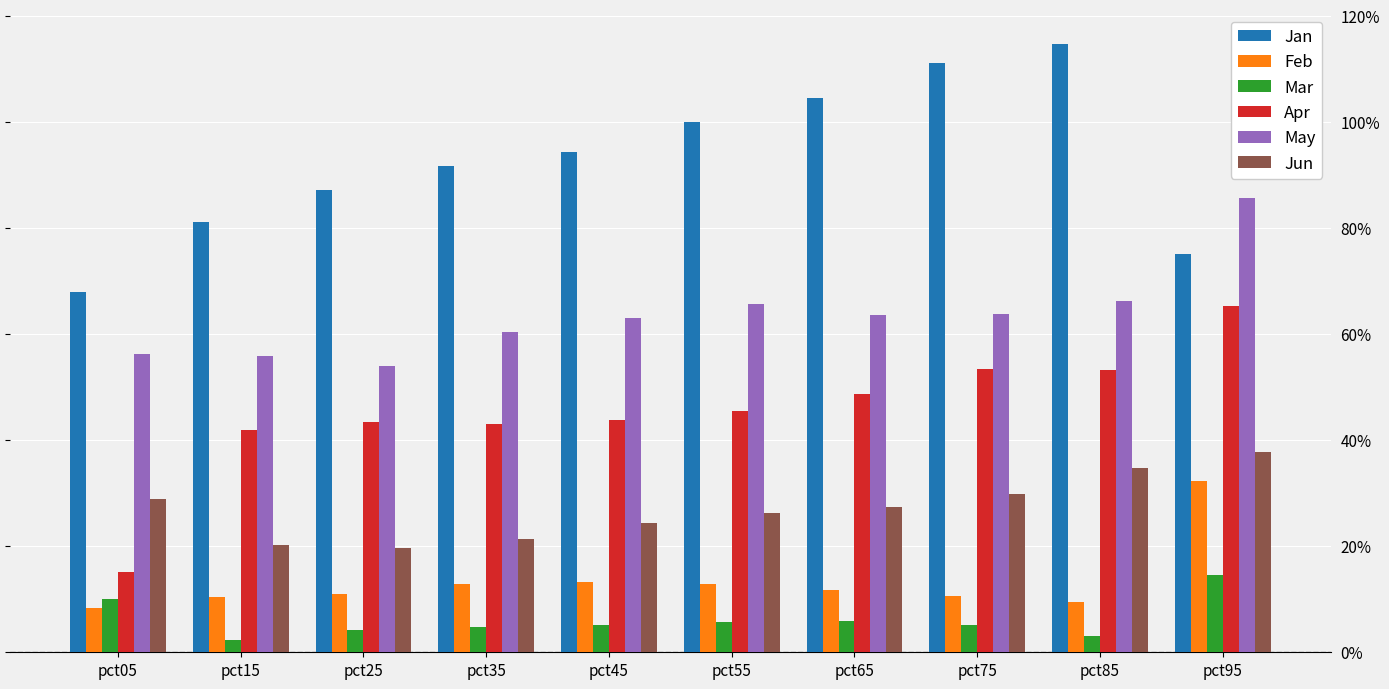

What is the total value across all series at pct75?

2.7